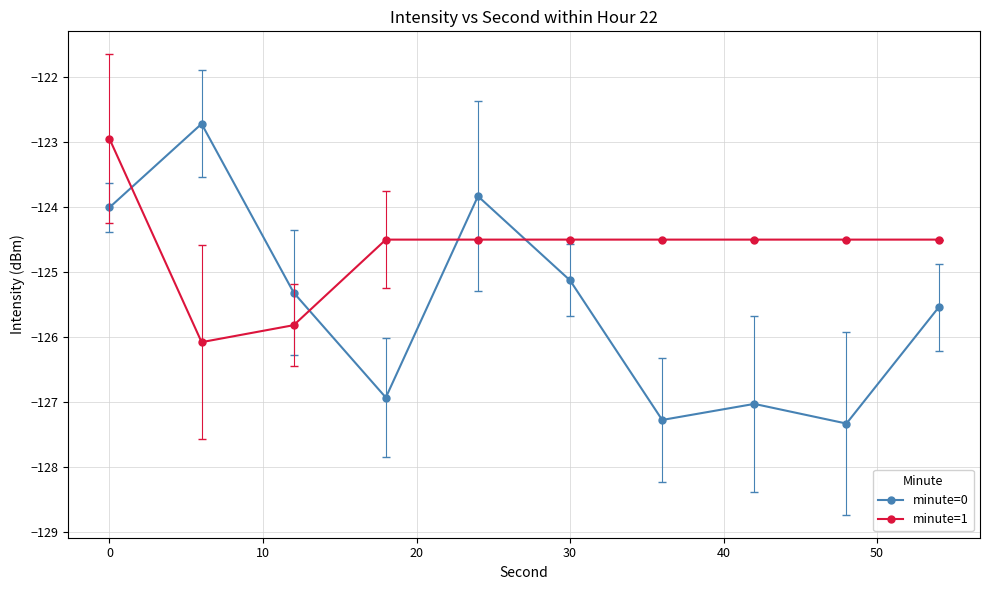

What is the value of the minute=0 point at the 7th from the left?

-127.3